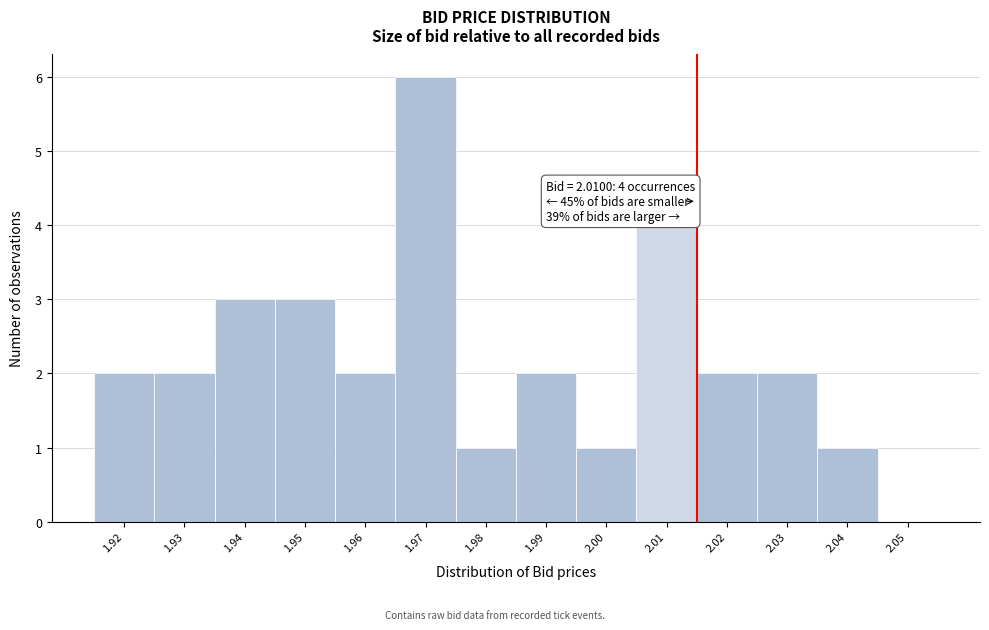

Which range on the x-axis has the tallest bar?

1.965 to 1.975